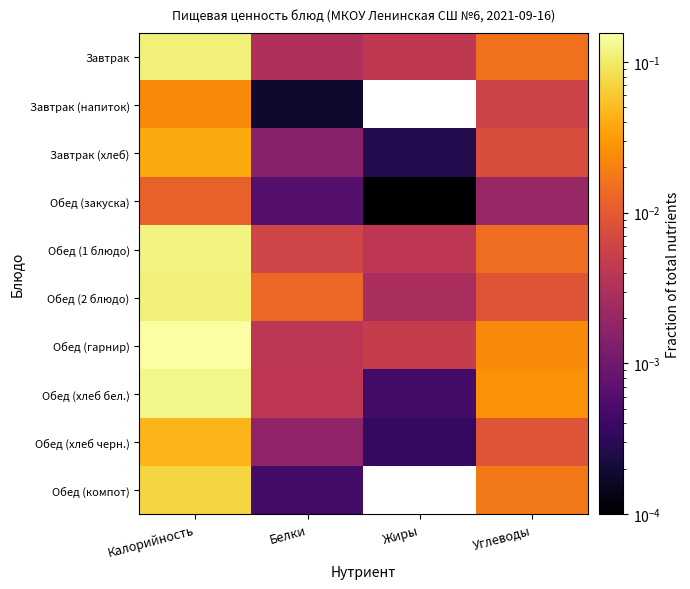

What is the total value across all series at Углеводы?

0.1